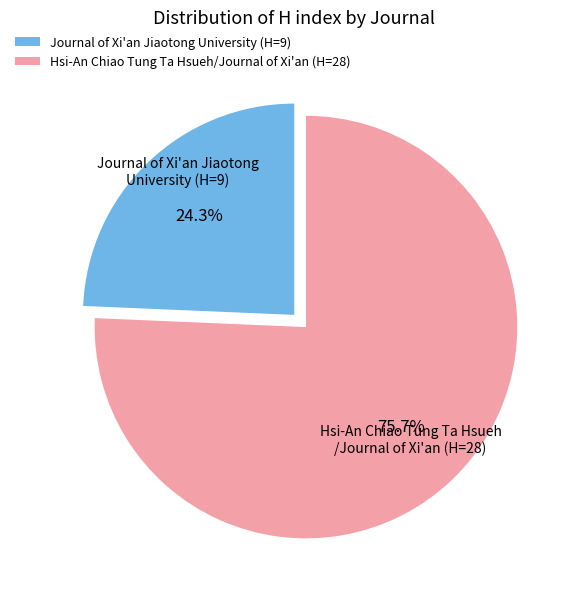

Rank the categories by value from highest to lowest.

Hsi-An Chiao Tung Ta Hsueh/Journal of Xi'an (H=28), Journal of Xi'an Jiaotong University (H=9)